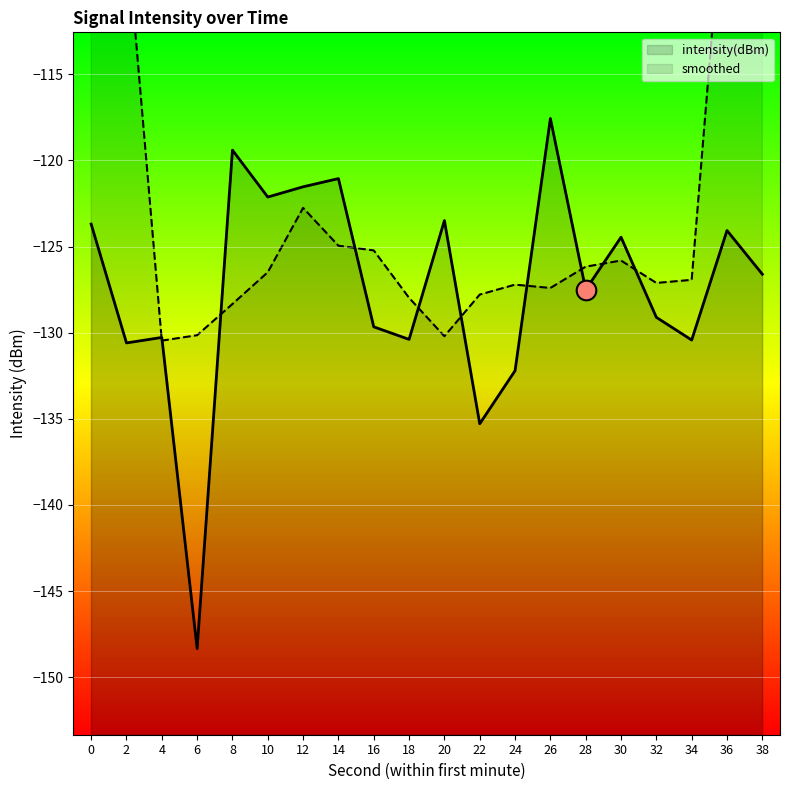

Between 36 and 14, which is larger?

14